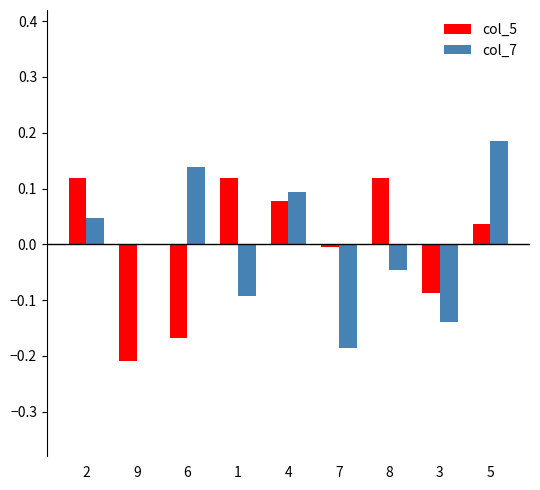

At which label is col_5 closest to 0?

7